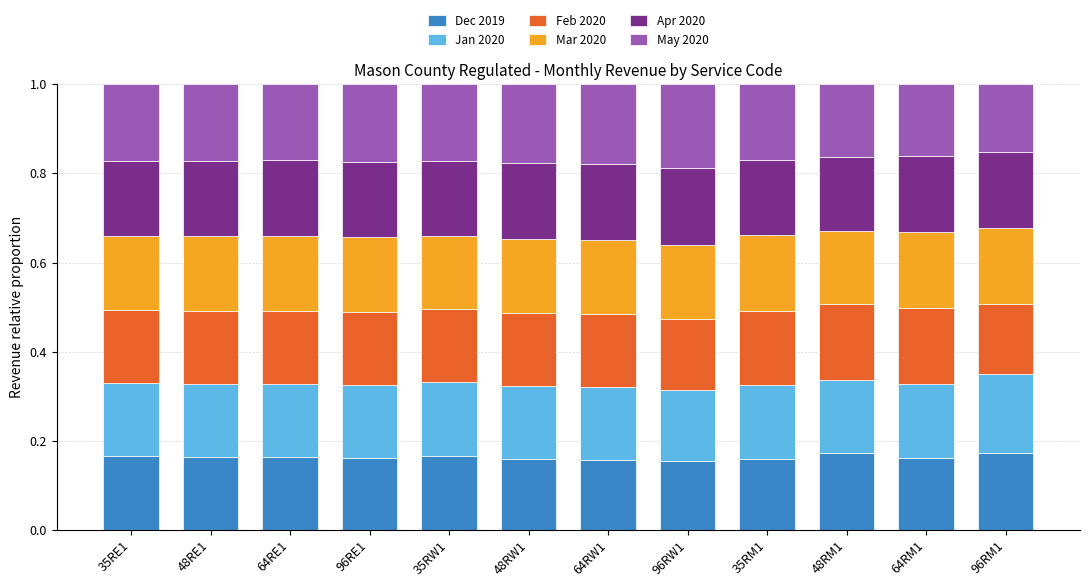

How many series are shown in this chart?

6